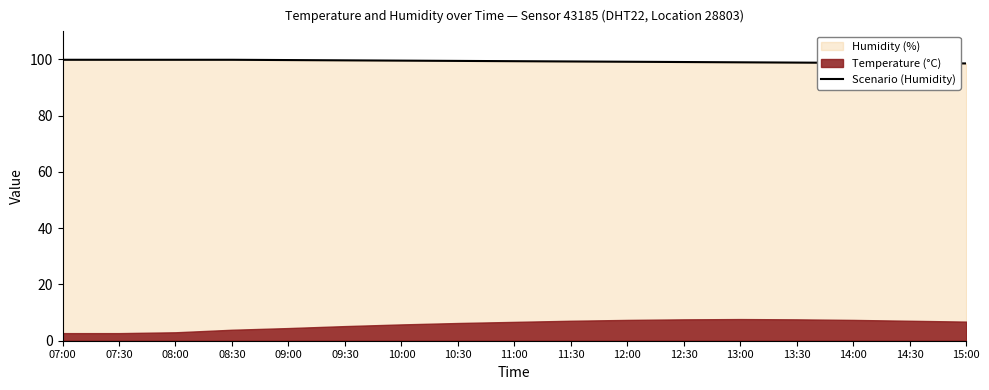

The value of Scenario (Humidity) at 12:30 is 42.4. True or false?

False